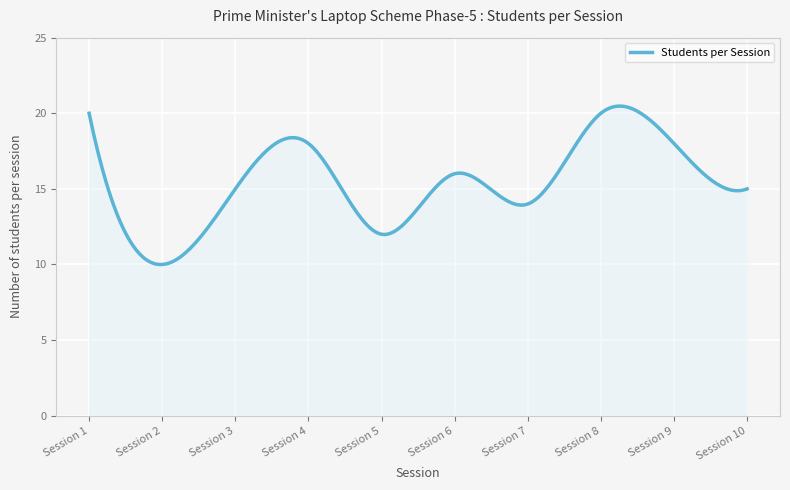

What is the greatest value displayed?

20.5